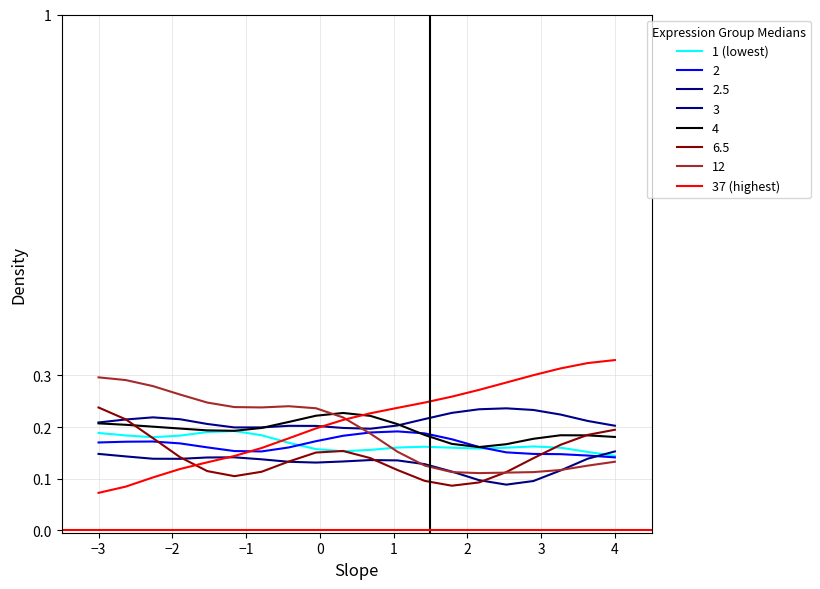

What is the sum of all 37 (highest) values?

4.2